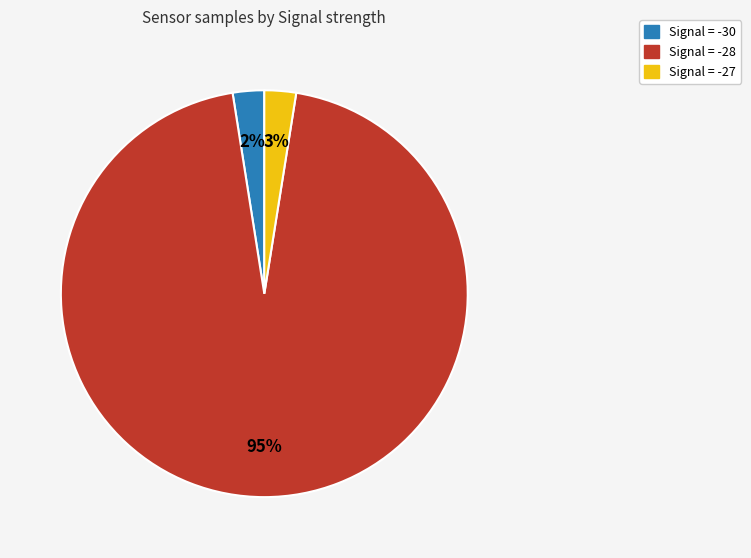

How many slices are in this pie chart?

3